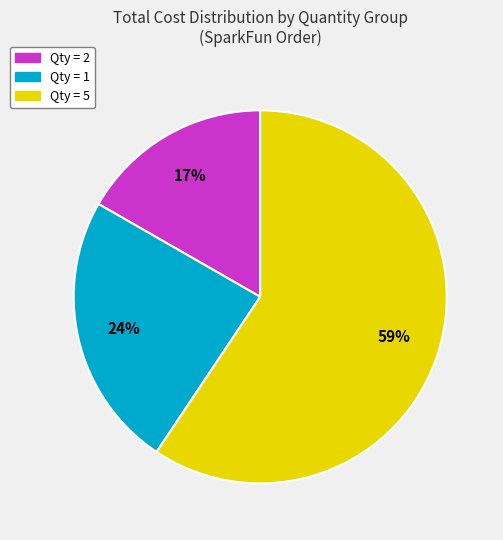

Is there any slice that represents more than half of the pie?

Yes